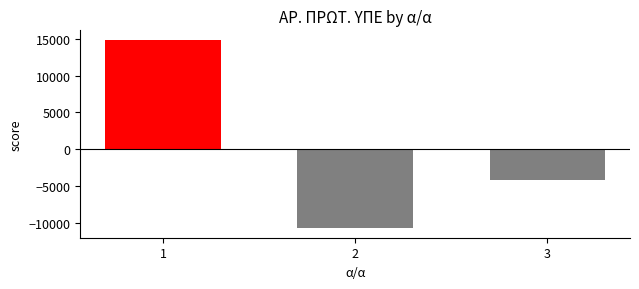

What is the maximum value shown in the chart?

14867.7